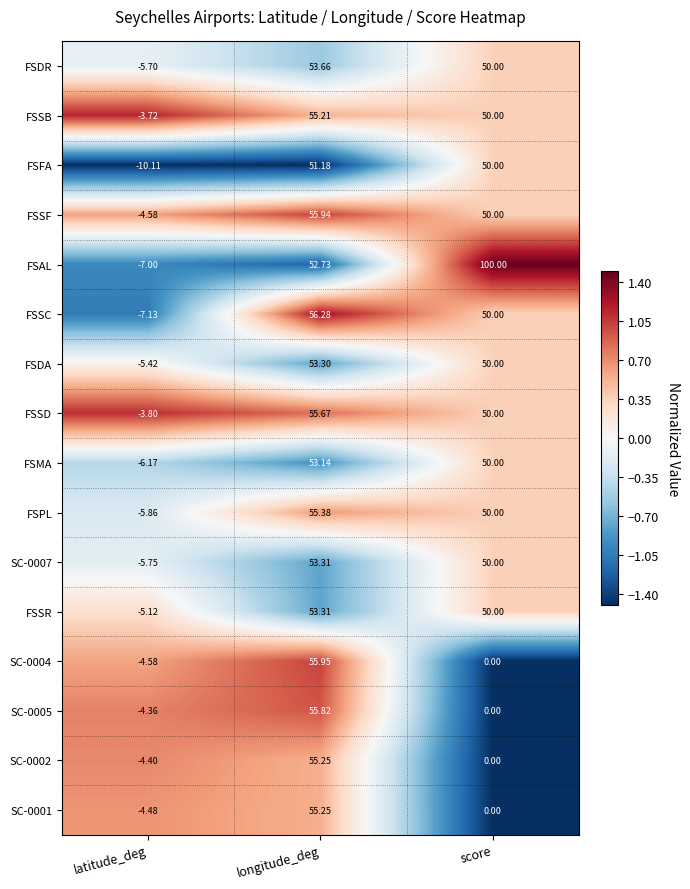

Which series has the widest spread of values?

FSAL